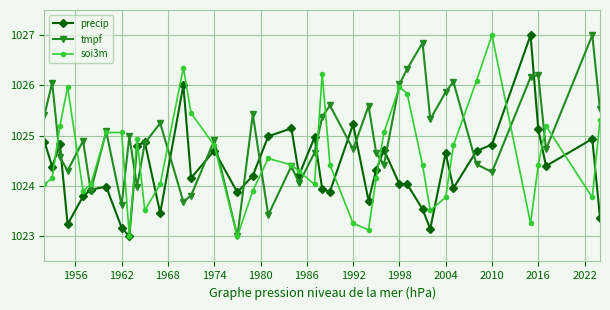

Which series has the largest total across all categories?

tmpf